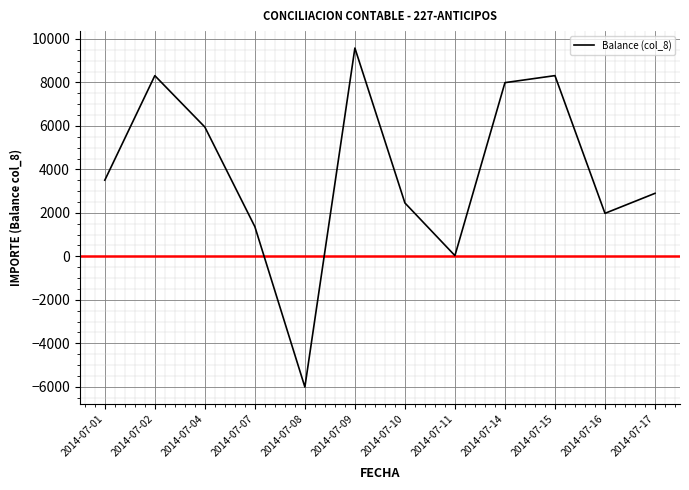

At which category does the data reach its first local valley?

2014-07-08